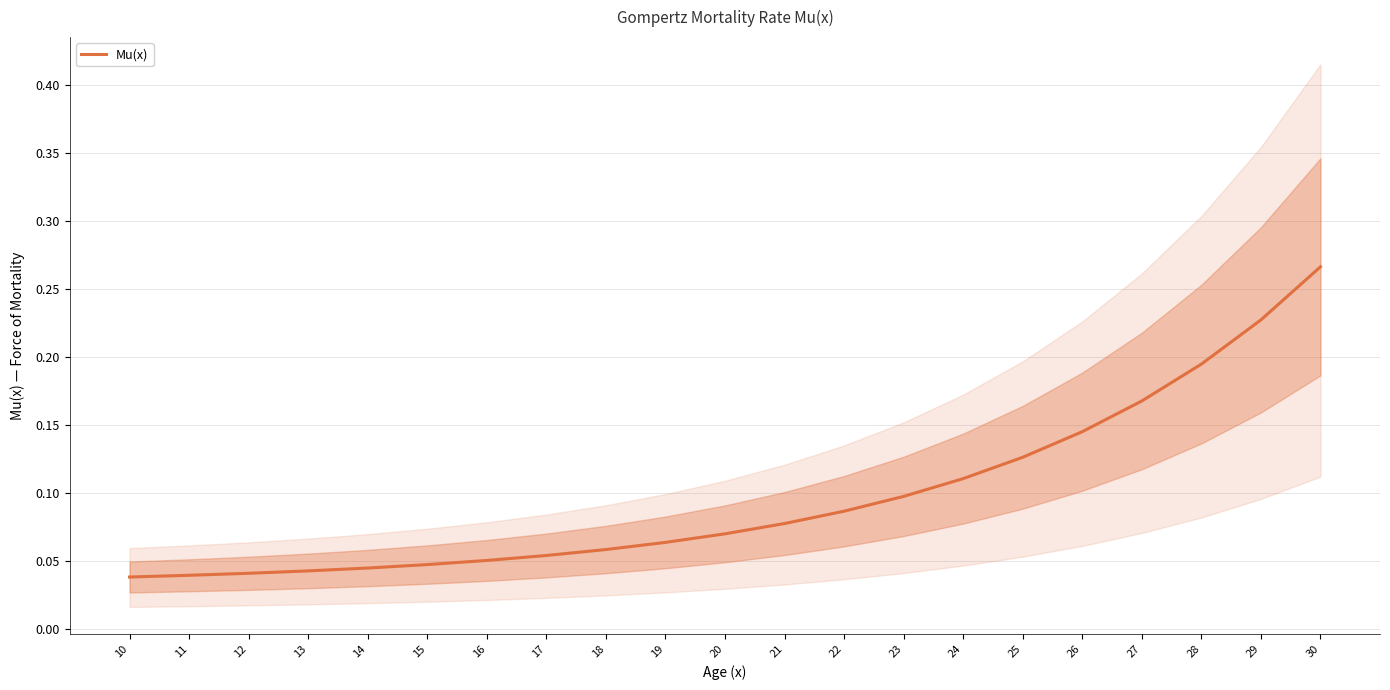

List the labels in order of value, largest first.

30, 29, 28, 27, 26, 25, 24, 23, 22, 21, 20, 19, 18, 17, 16, 15, 14, 13, 12, 11, 10